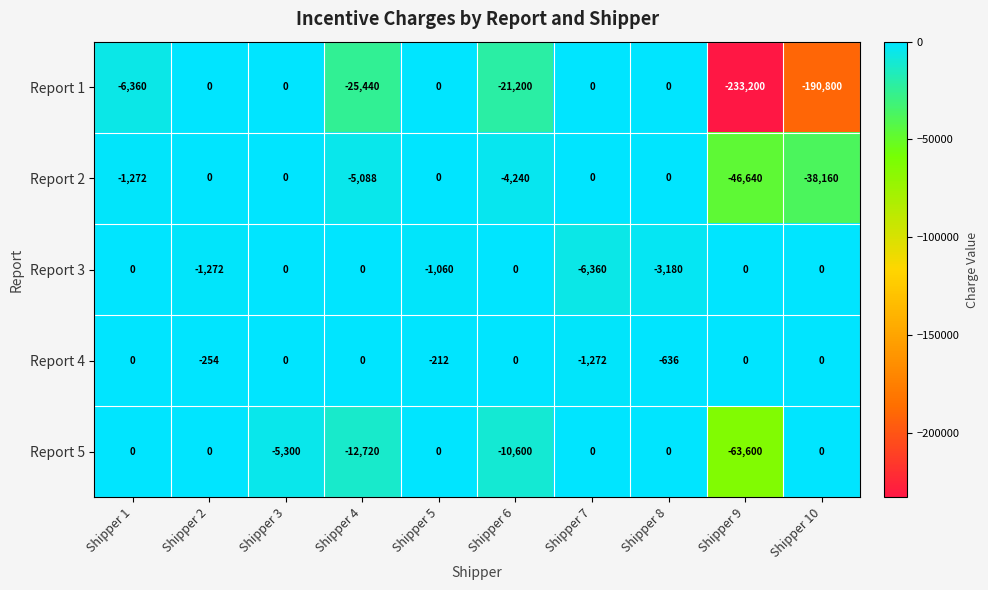

At which label is Report 4 closest to -636?

Shipper 8